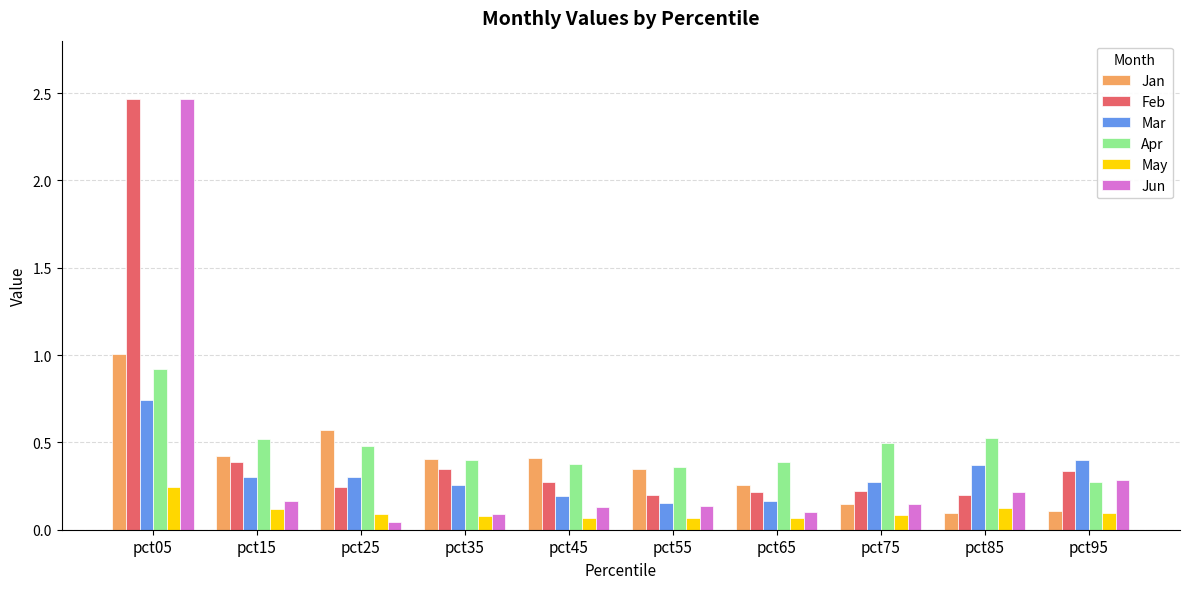

At how many categories does at least one series exceed 0?

10